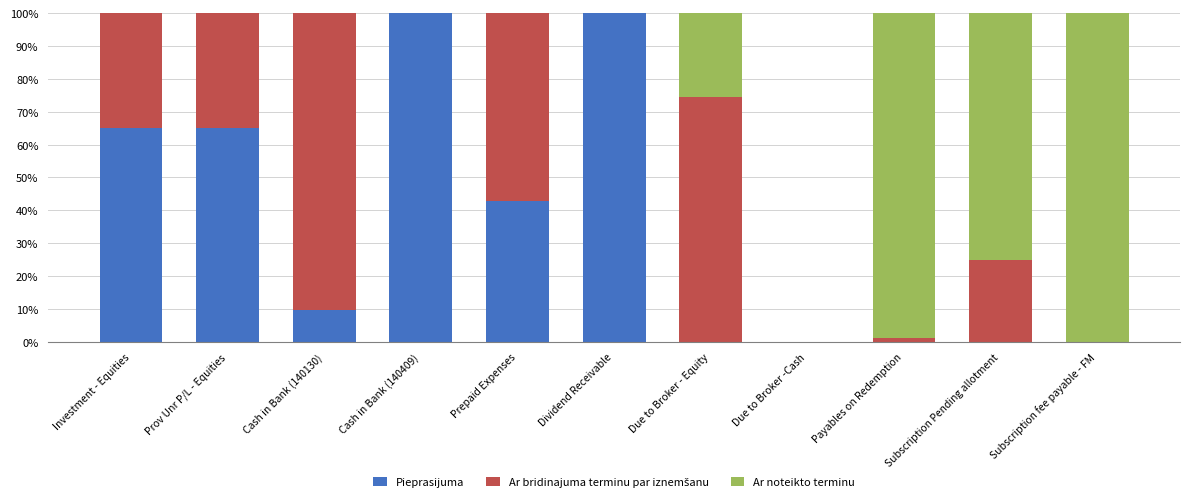

The Pieprasijuma series shows 64.9 at Prov Unr P/L - Equities. True or false?

True